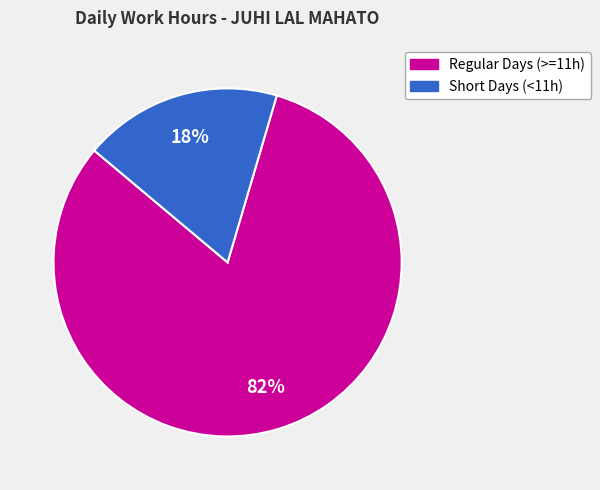

Is there any slice that represents more than half of the pie?

Yes